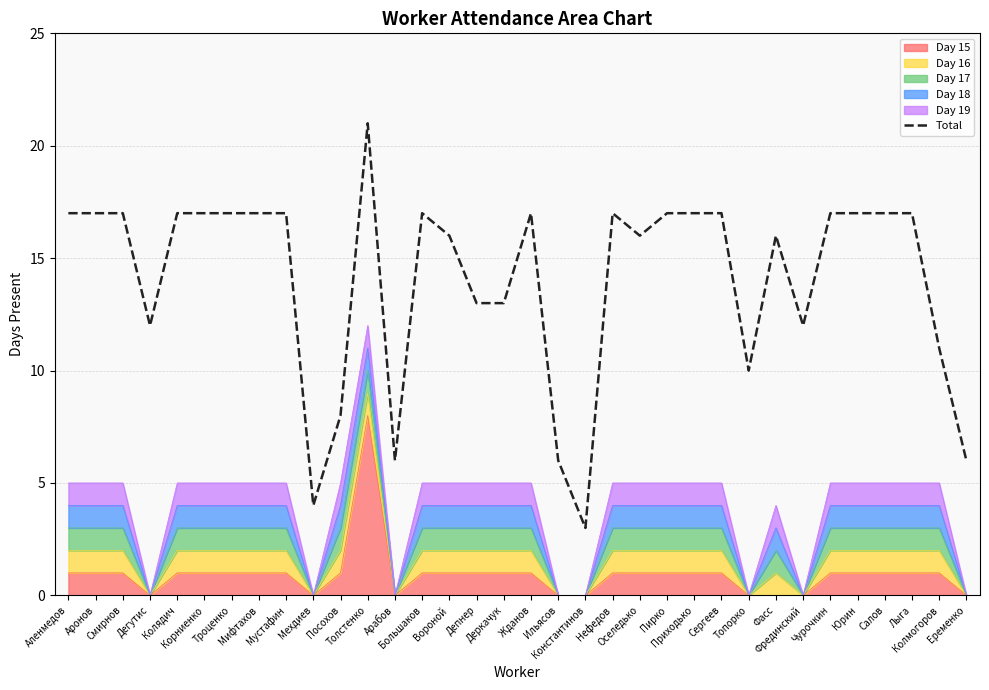

Rank the categories by value from highest to lowest.

Толстенко, Аленмедов, Аронов, Смирнов, Колядич, Корниенко, Троценко, Мифтахов, Мустафин, Большаков, Жданов, Нефедов, Пирко, Приходько, Сергеев, Чурочкин, Юрин, Салов, Лыга, Вороной, Оселедько, Фасс, Депнер, Деркачук, Дегутис, Фрединский, Колмогоров, Топорко, Посохов, Арабов, Ильясов, Еременко, Мехдиев, Константинов